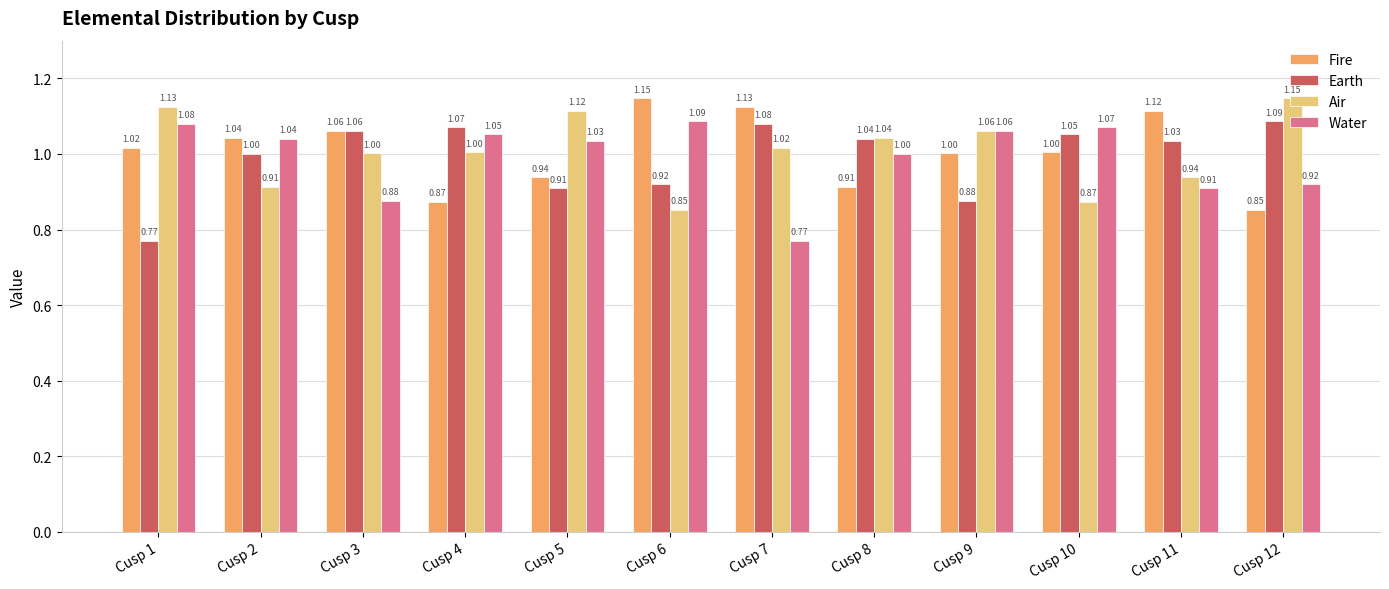

Is the value of Earth at Cusp 4 greater than the value of Water at Cusp 8?

Yes